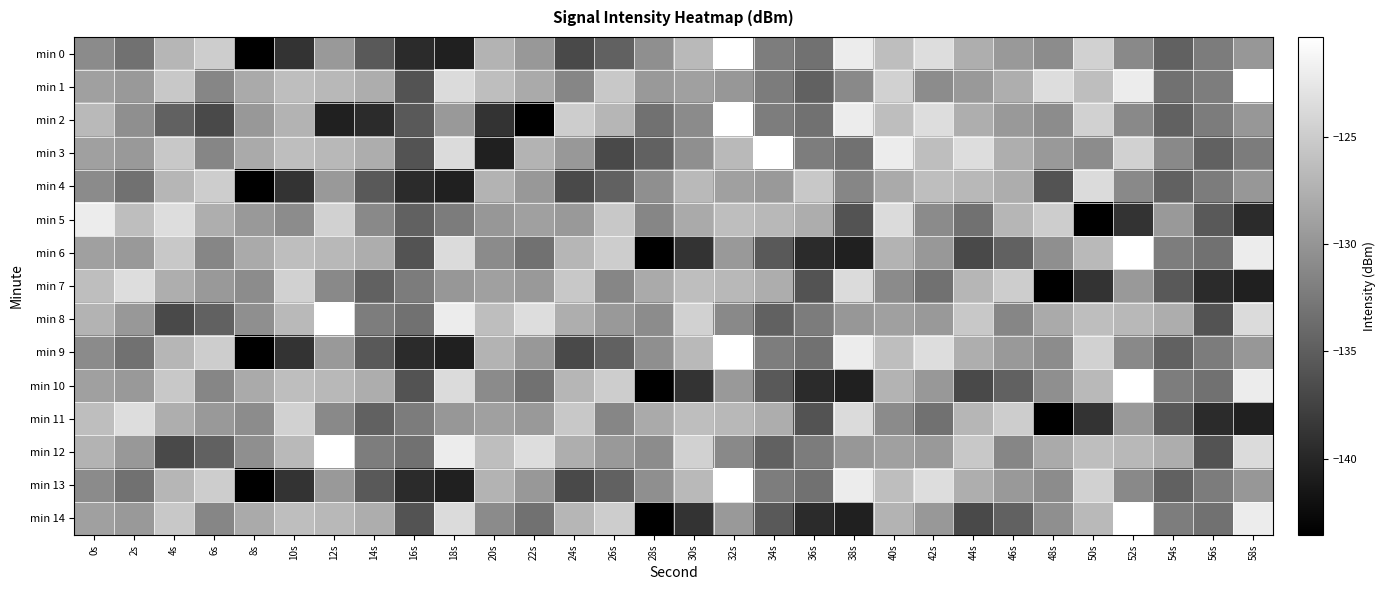

Which has a higher value, 20s or 32s?

32s